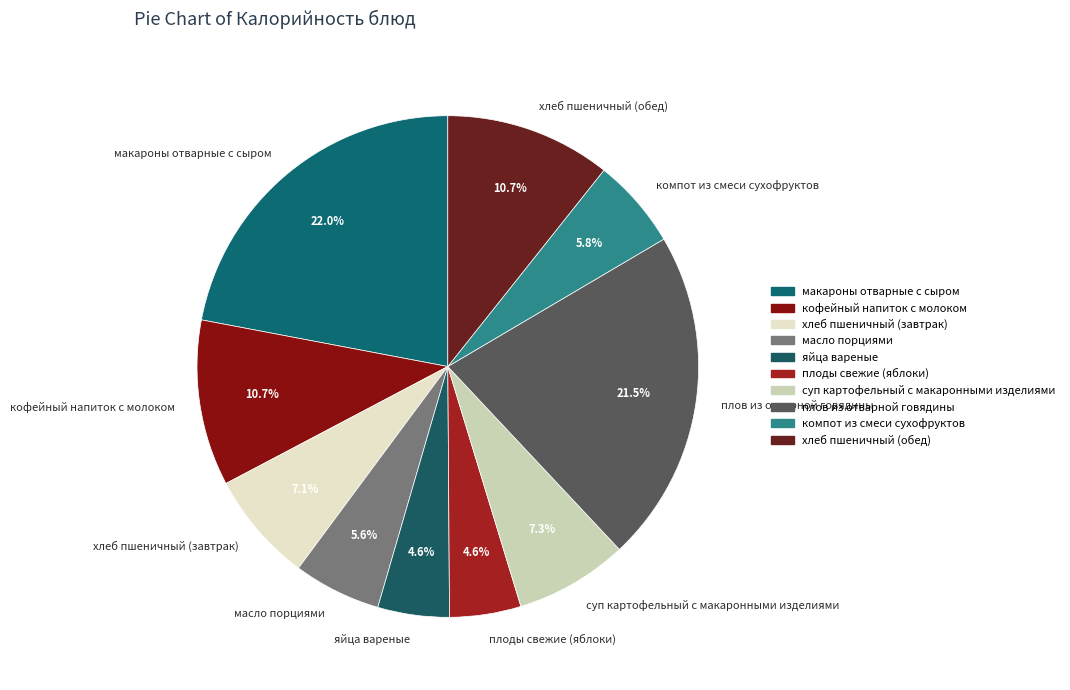

What is the largest slice in the pie chart?

макароны отварные с сыром